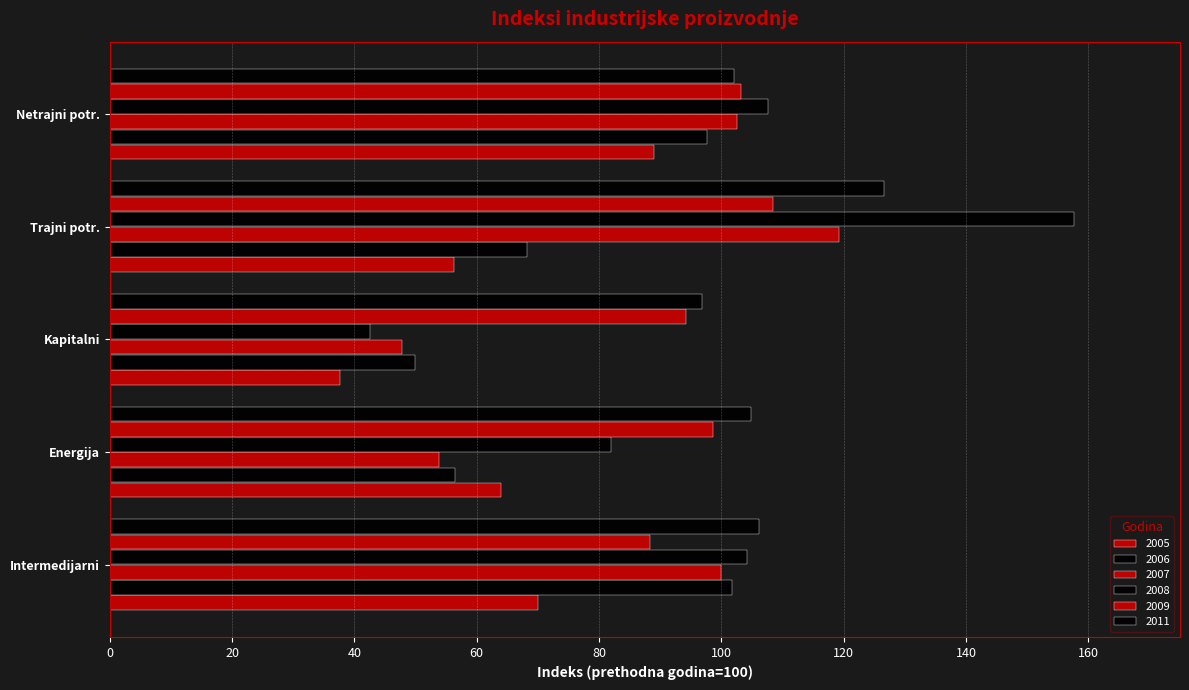

Reading left to right, transcribe all the data shown in this chart.

2005: 70.0	64.0	37.6	56.3	89.0
2006: 101.7	56.5	49.9	68.3	97.7
2007: 100.0	53.9	47.8	119.2	102.6
2008: 104.2	81.9	42.6	157.7	107.6
2009: 88.3	98.6	94.2	108.5	103.3
2011: 106.2	104.8	96.8	126.6	102.0